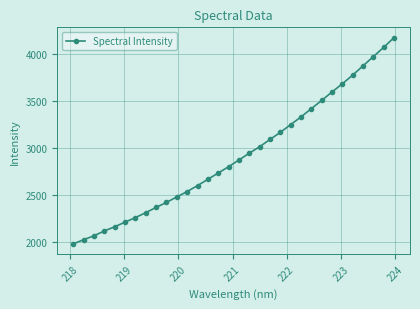

What is the sum of all values?

93598.1